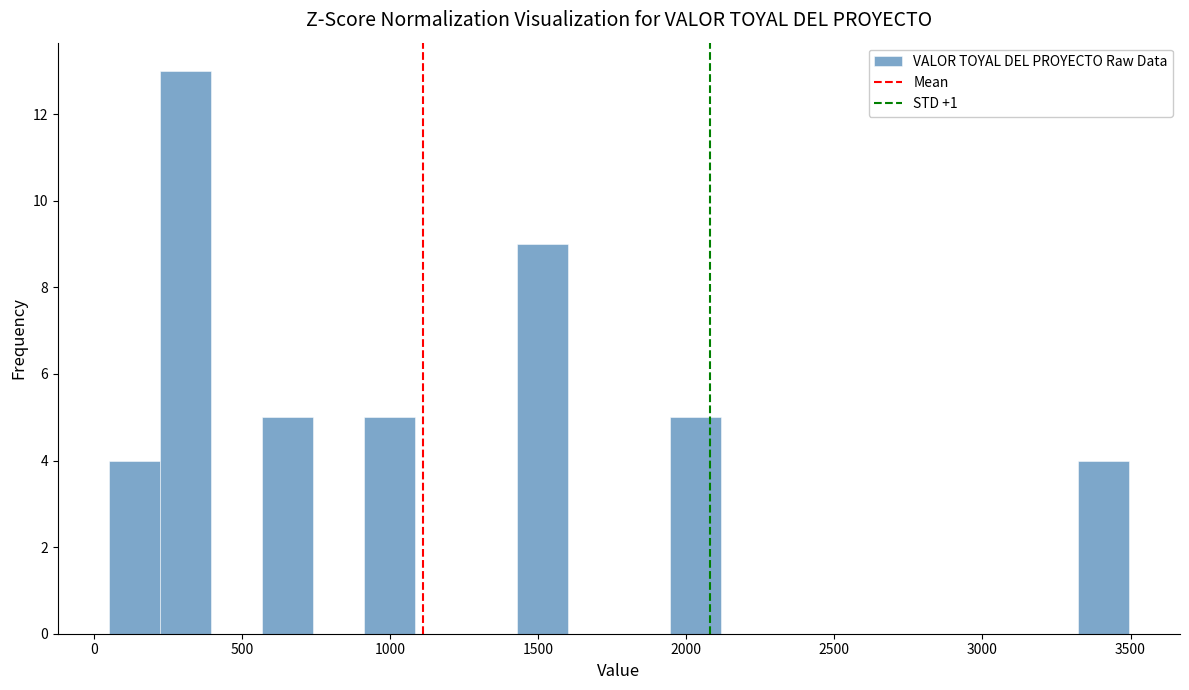

Read against the x-axis, roughly where is the centre of the tallest bar?

300